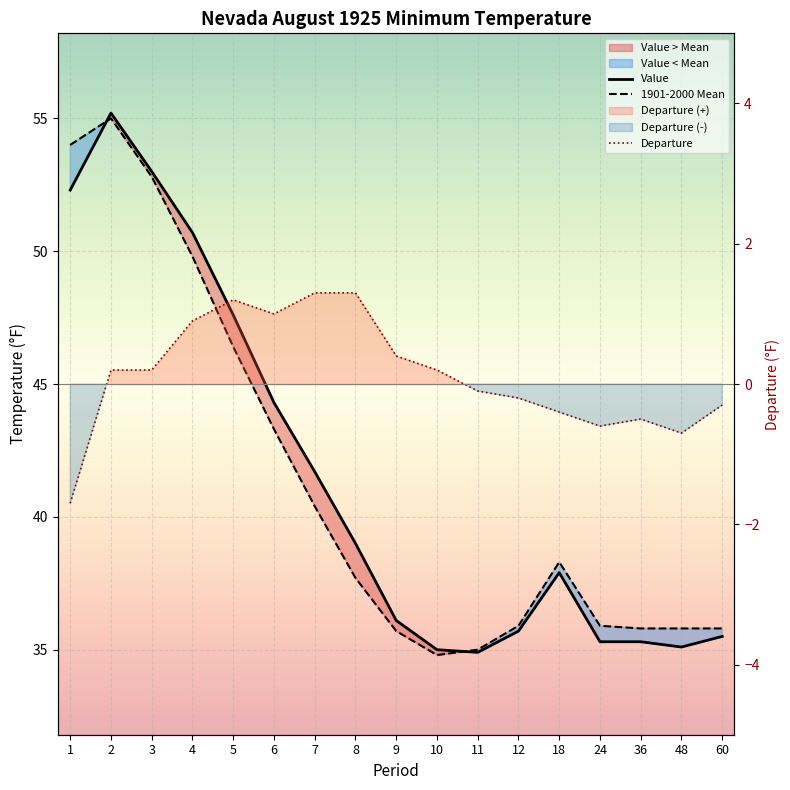

Where does the 1901-2000 Mean series first go above 37?

1